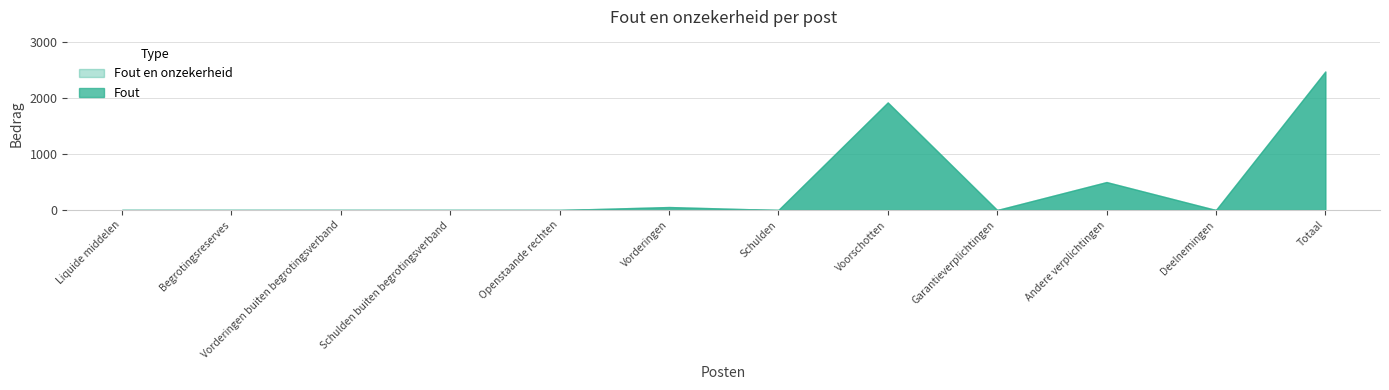

Reading right to left, list all the values displayed in this chart.

Fout: 2472	0	499	0	1920	0	53	0	0	0	0	0
Fout en onzekerheid: 2472	0	499	0	1920	0	53	0	0	0	0	0